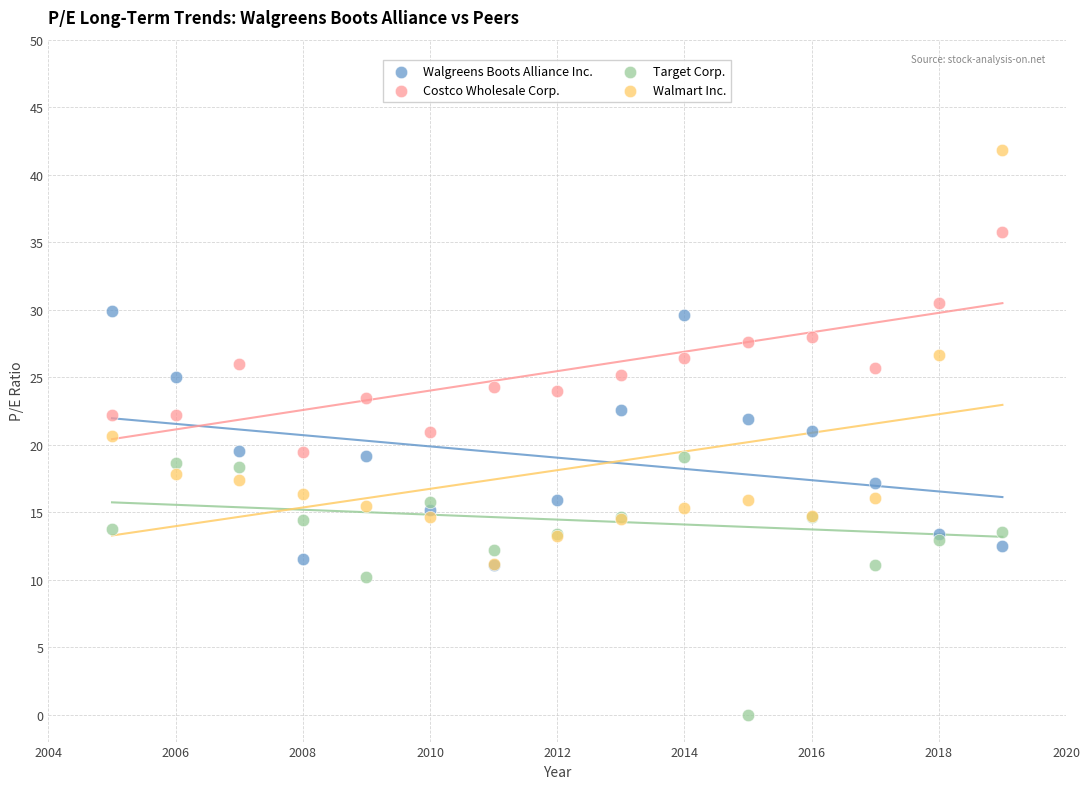

In the Target Corp. series, what Y value is closest to 9?

10.2